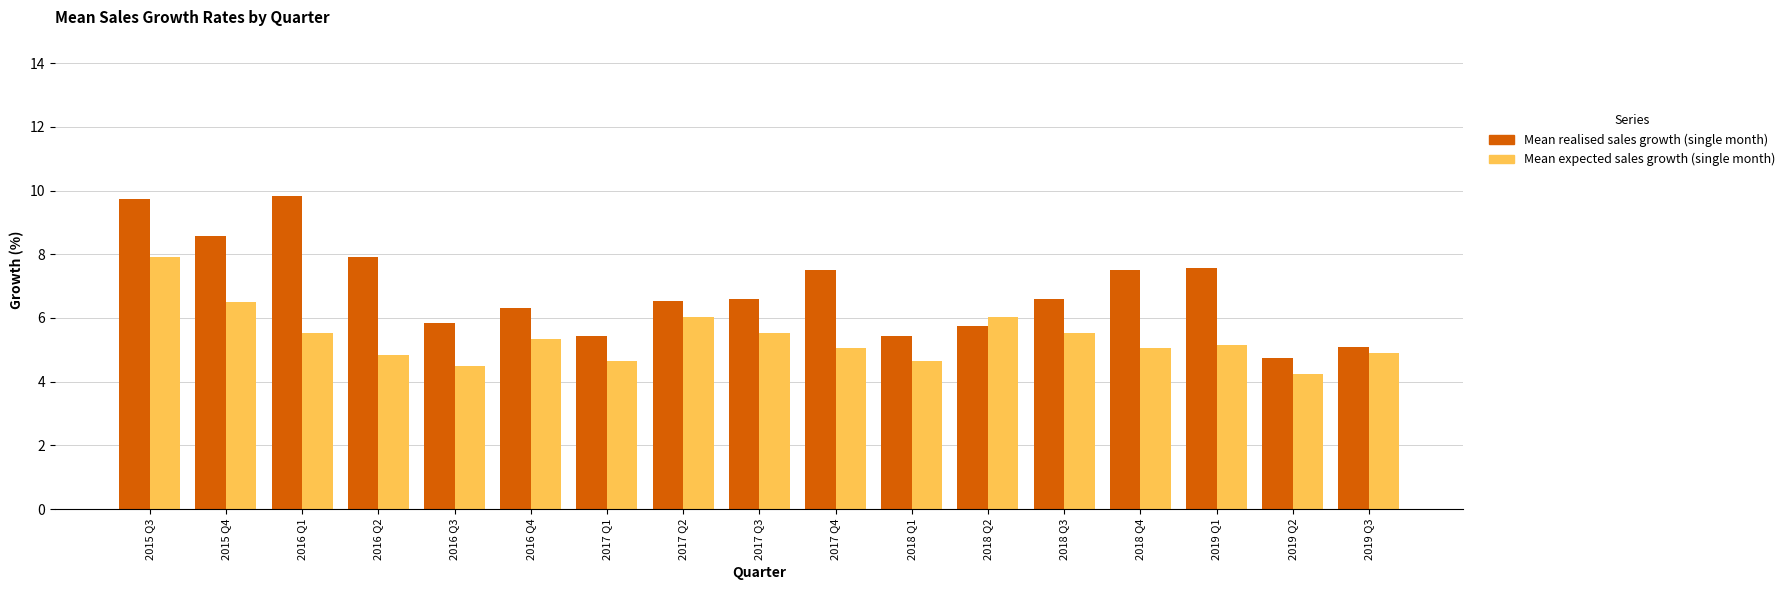

What is the value of the Mean realised sales growth (single month) bar at the 5th from the left?

5.8